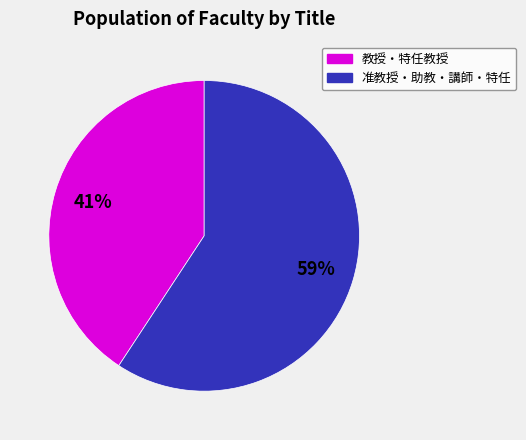

To the nearest percent, what is the average slice percentage?

50%